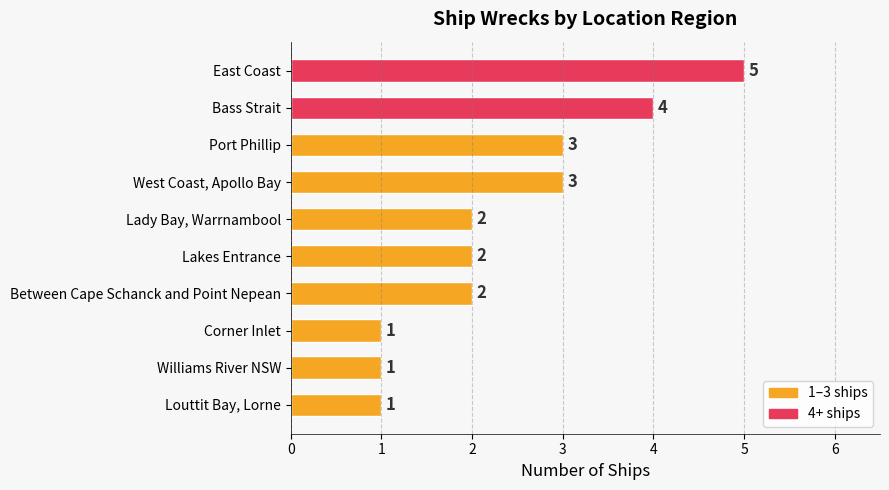

At which category does the chart reach its peak across all series?

East Coast